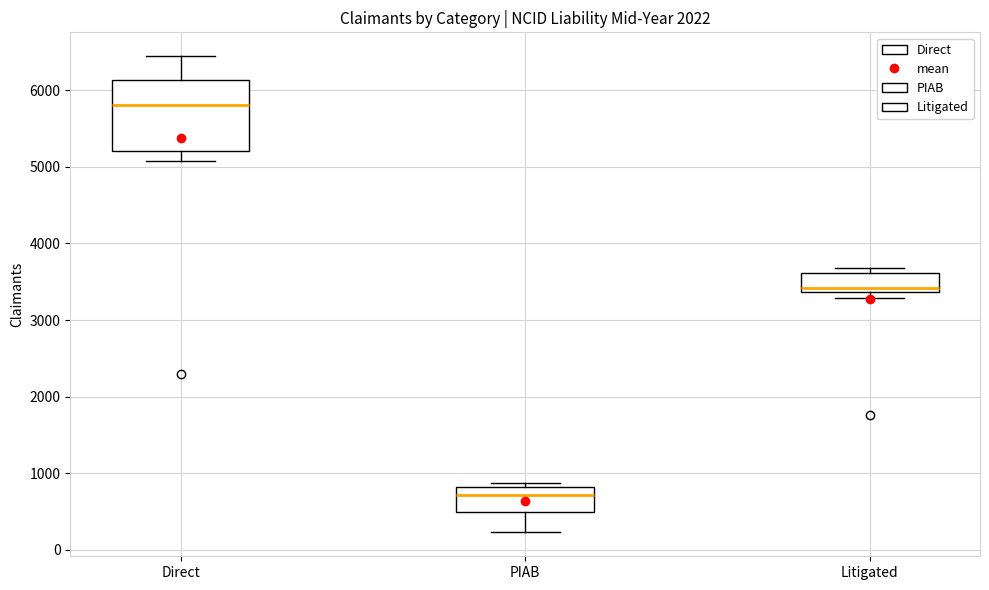

Reading left to right, read every box against the y-axis: the position of its median line, the range the box covers, and the ends of its whiskers. The values are not printed on the chart, so give them approximately, as read against the axis.

Direct: median 5800, box 5200 to 6100, whiskers 5100 to 6400
PIAB: median 700, box 500 to 800, whiskers 200 to 900
Litigated: median 3400 (just above the box's lower edge), box 3400 to 3600, whiskers 3300 to 3700